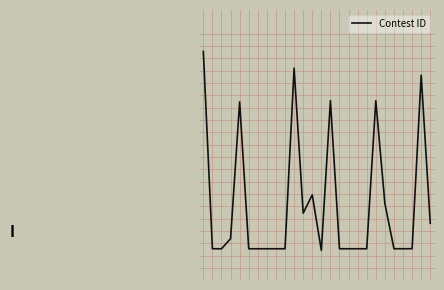

Reading left to right, list all the values displayed in this chart.

0=3.2	1=-0.2	2=-0.2	3=-0.0	4=2.3	5=-0.2	6=-0.2	7=-0.2	8=-0.2	9=-0.2	10=2.9	11=0.4	12=0.7	13=-0.2	14=2.3	15=-0.2	16=-0.2	17=-0.2	18=-0.2	19=2.3	20=0.6	21=-0.2	22=-0.2	23=-0.2	24=2.8	25=0.3